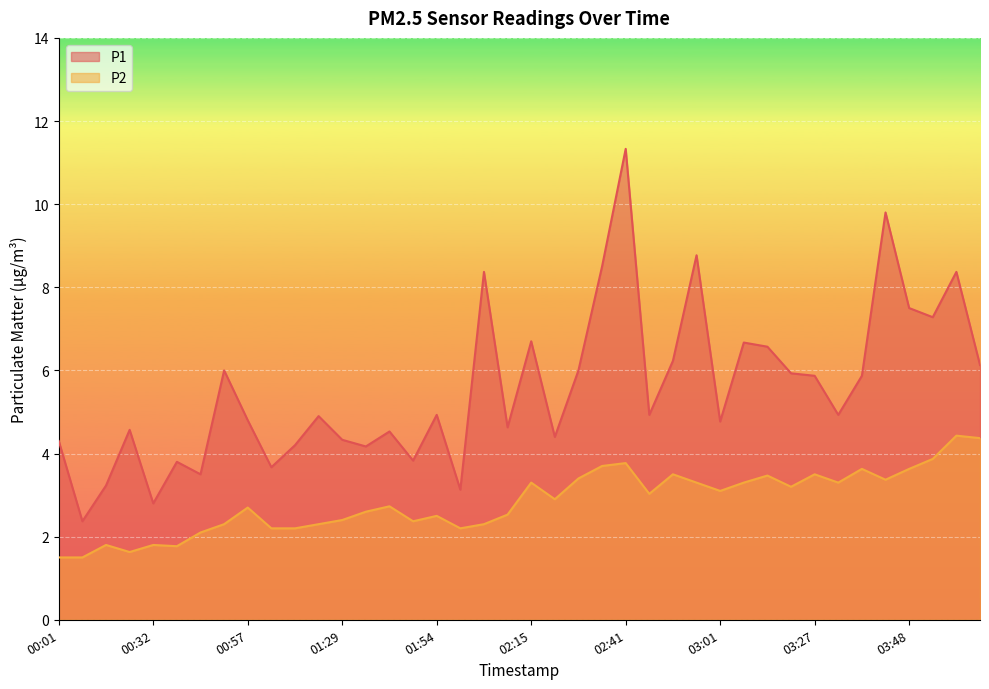

True or false: P1 and P2 intersect in this chart.

False